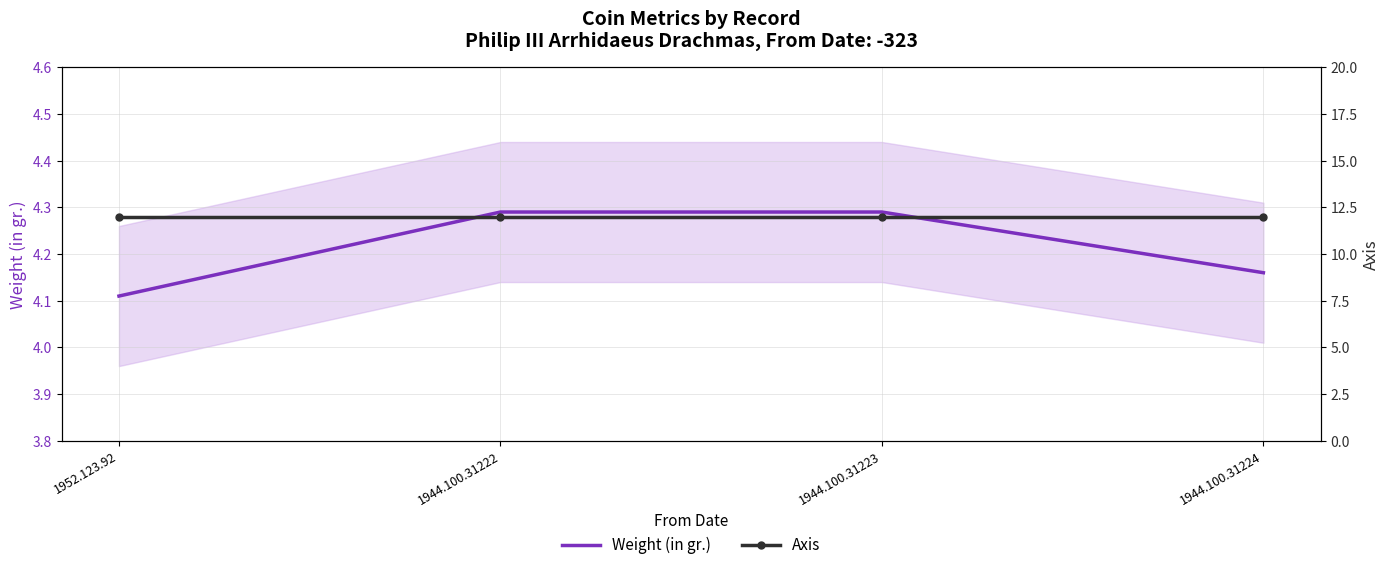

What is the greatest value displayed?

12.0